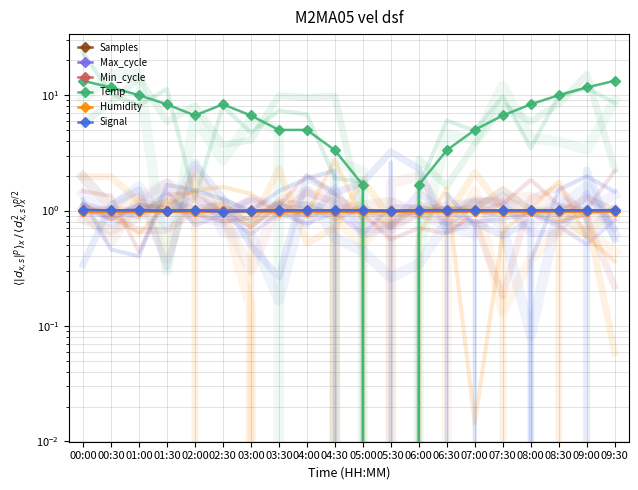

True or false: Max_cycle has more than 2 points higher than both neighbors.

True